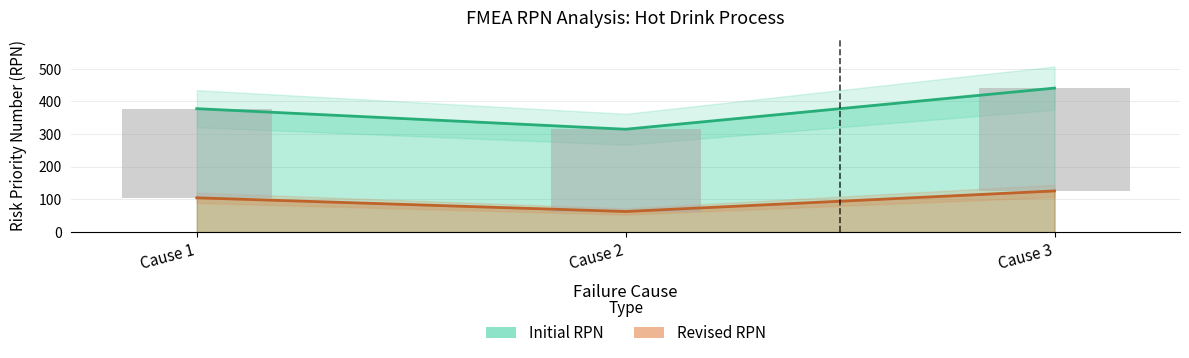

What is the total value across all series at Cause 3?

567